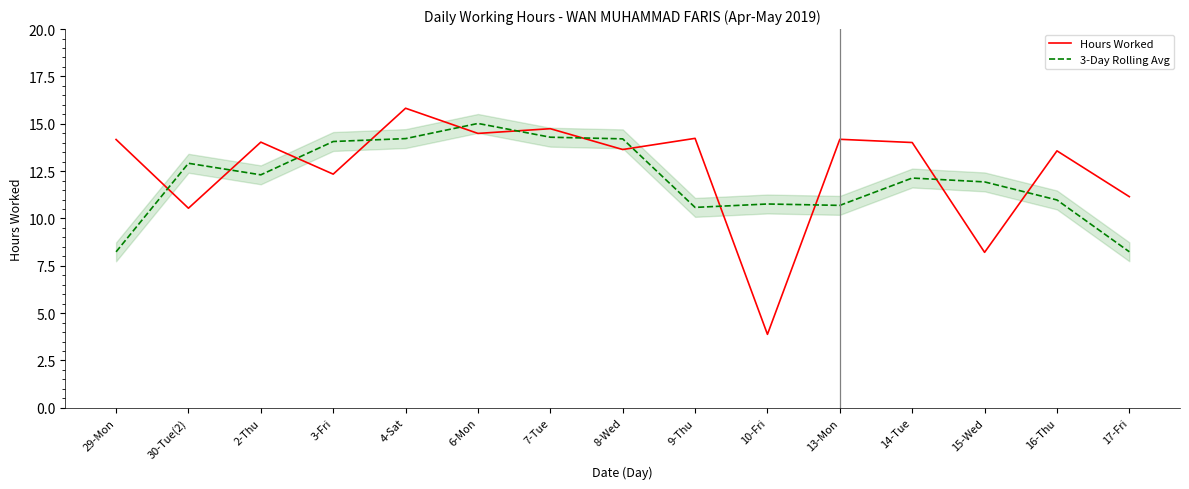

Where is the first local minimum for Hours Worked?

30-Tue(2)